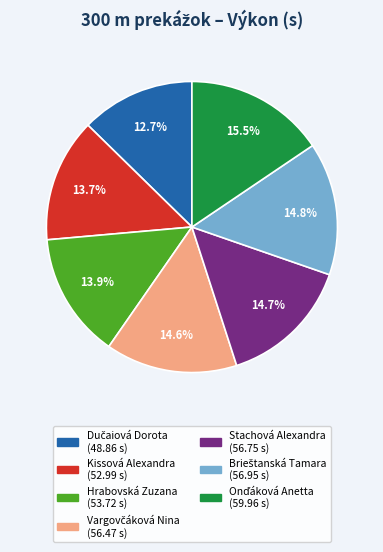

What percentage is NOT represented by Stachová Alexandra?

85.3%